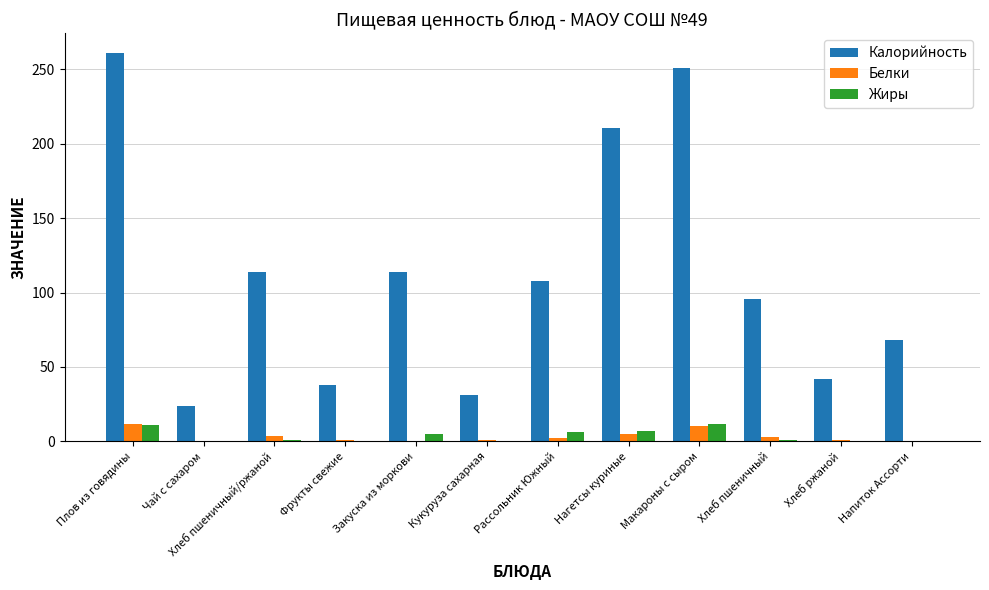

What is the maximum value for Калорийность?

261.2